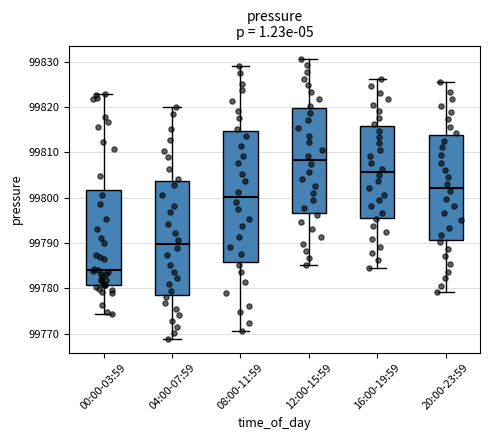

Reading left to right, read every box against the y-axis: the position of its median line, the range the box covers, and the ends of its whiskers. The values are not printed on the chart, so give them approximately, as read against the axis.

00:00-03:59: median 99784, box 99781 to 99802, whiskers 99774 to 99823
04:00-07:59: median 99790, box 99778 to 99804, whiskers 99769 to 99820
08:00-11:59: median 99800, box 99786 to 99815, whiskers 99771 to 99829
12:00-15:59: median 99808, box 99797 to 99820, whiskers 99785 to 99831
16:00-19:59: median 99806, box 99796 to 99816, whiskers 99785 to 99826
20:00-23:59: median 99802, box 99791 to 99814, whiskers 99779 to 99826